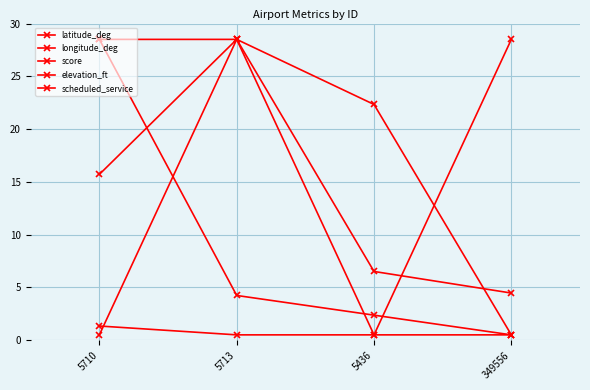

Count the number of data series in this chart.

5